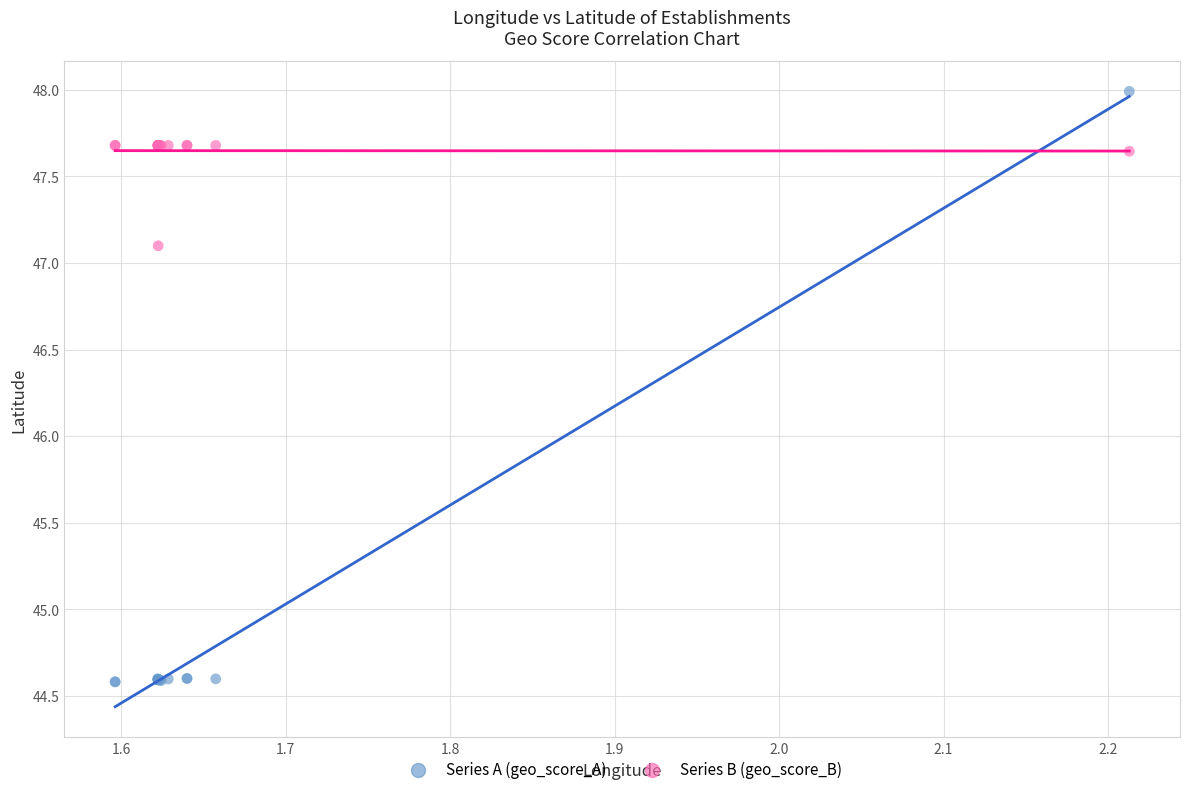

In the Series A (geo_score_A) series, what Y value is closest to 46?

44.6